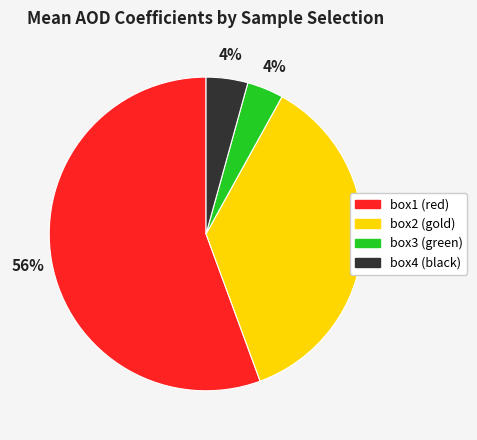

To the nearest percent, what is the combined percentage of box3 (green) and box4 (black)?

8%